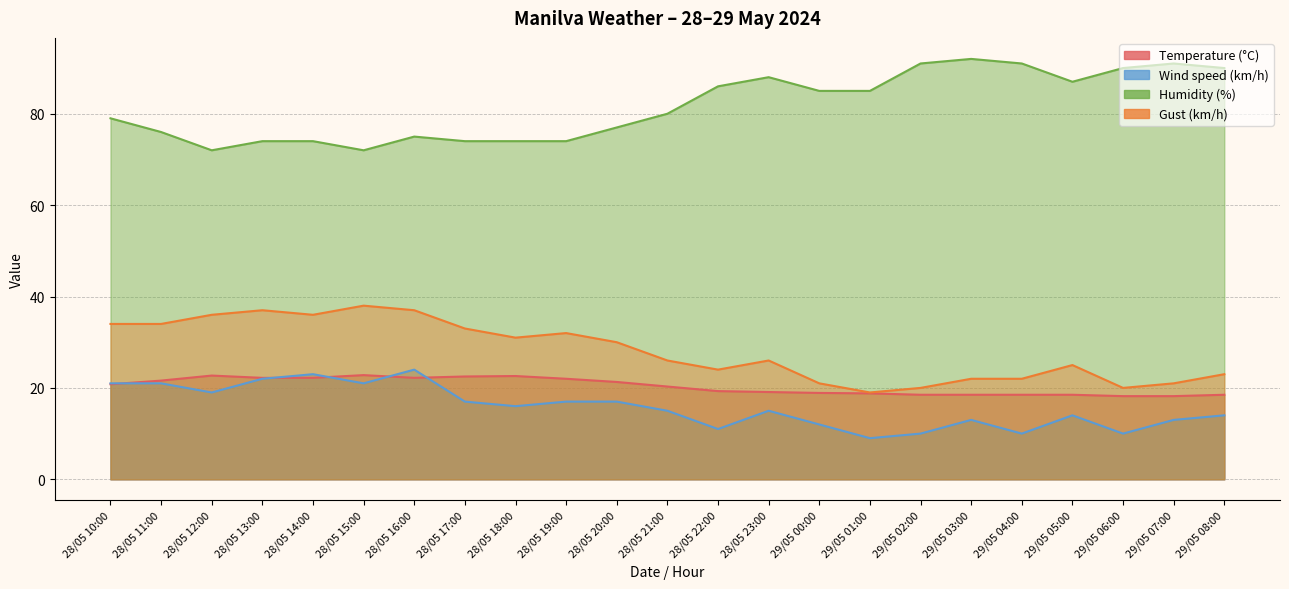

Which series changed the most between 28/05 15:00 and 28/05 17:00?

Gust (km/h)